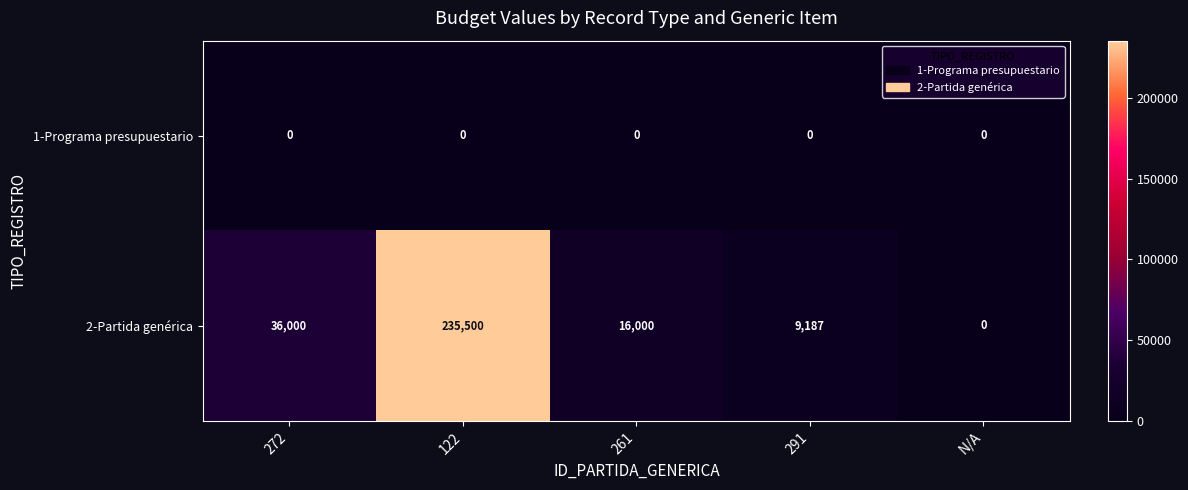

At which label is 2-Partida genérica closest to 117750?

272